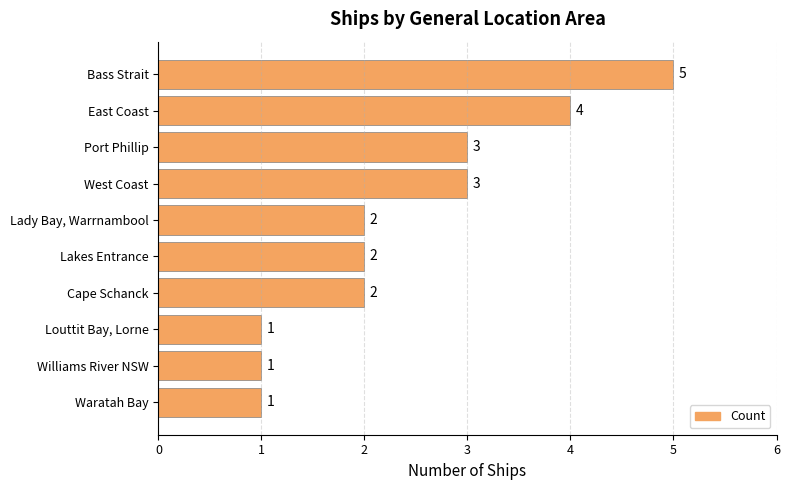

What is the difference between the second highest and minimum values?

3